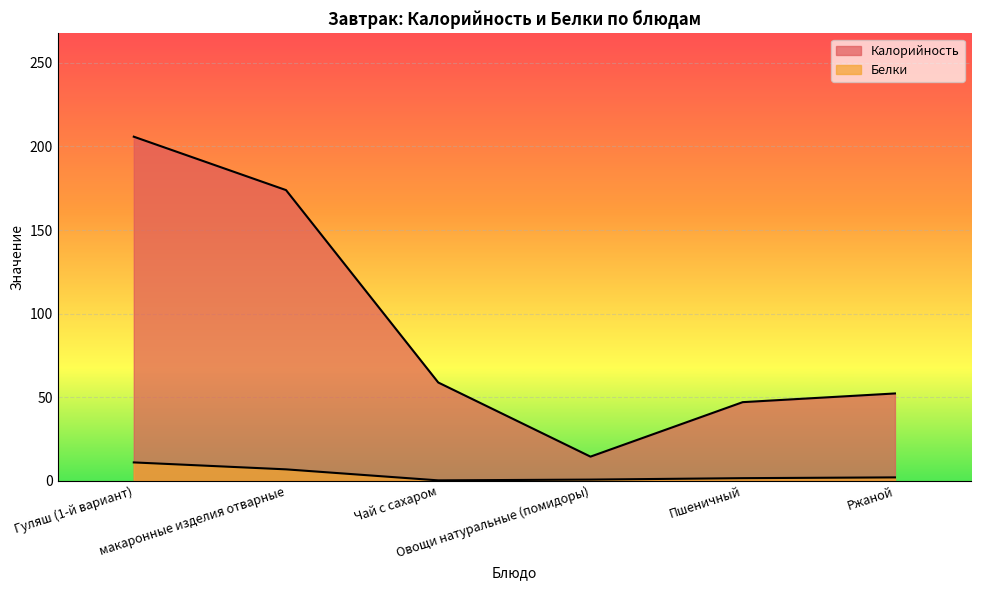

Where is Белки nearest to the value 5?

макаронные изделия отварные